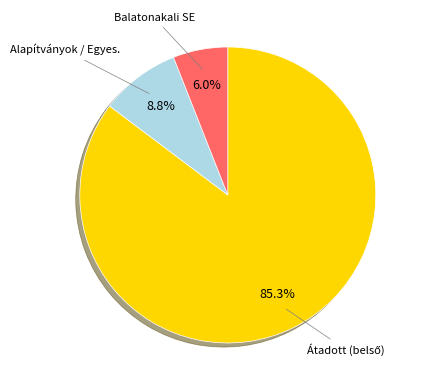

Is there a majority slice in this chart?

Yes